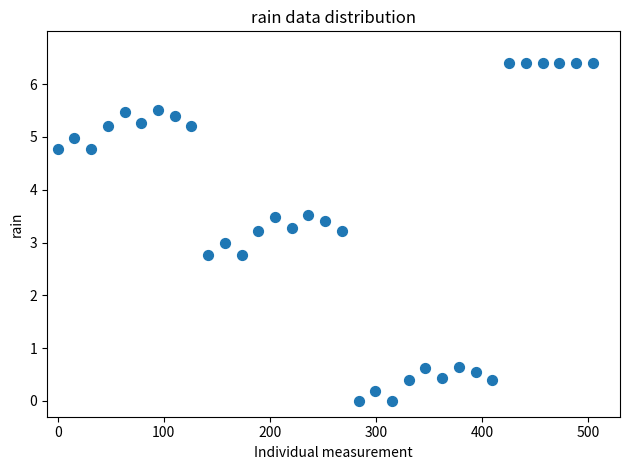

What is the range of X values (max minus min)?

504.2